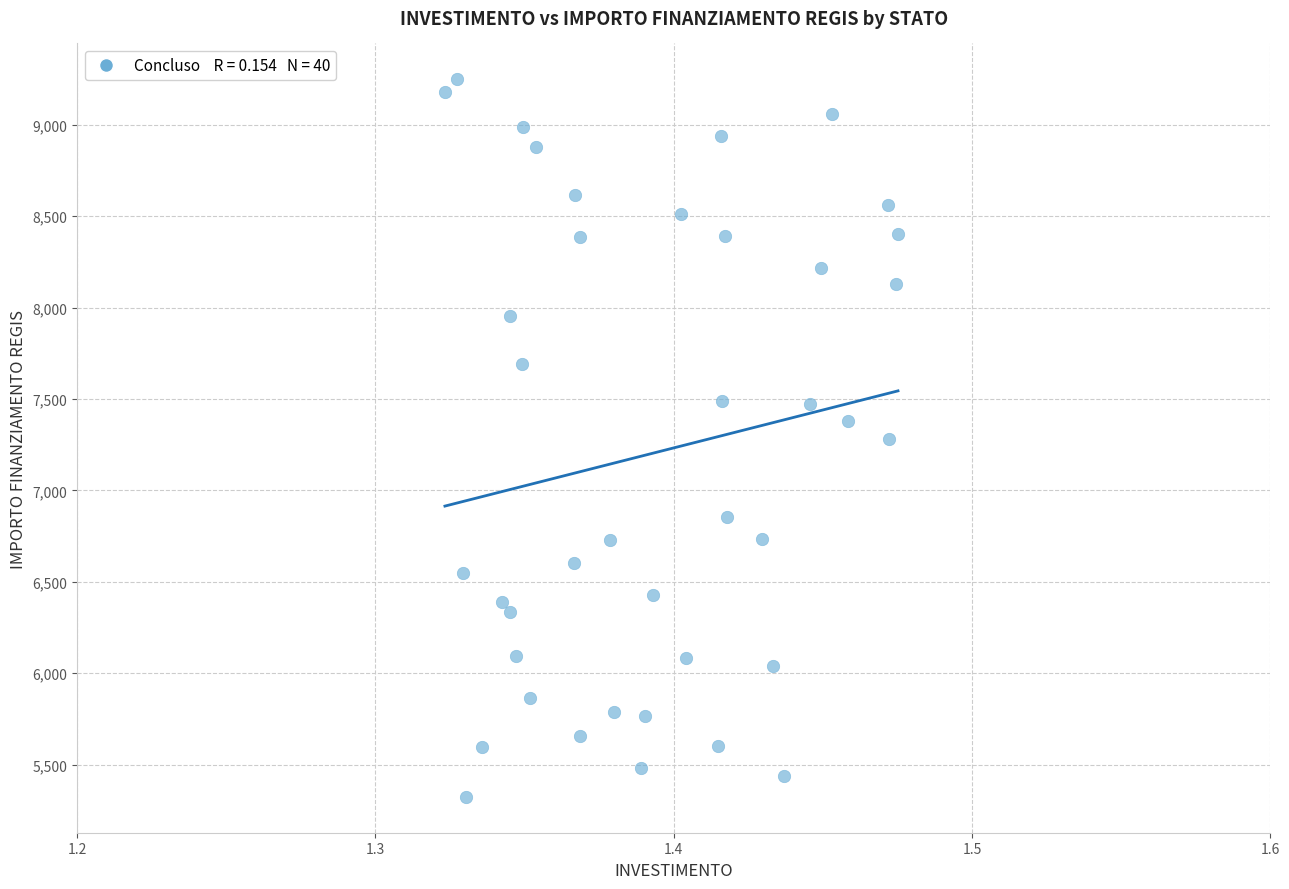

What is the range of Y values (max minus min)?

3925.5